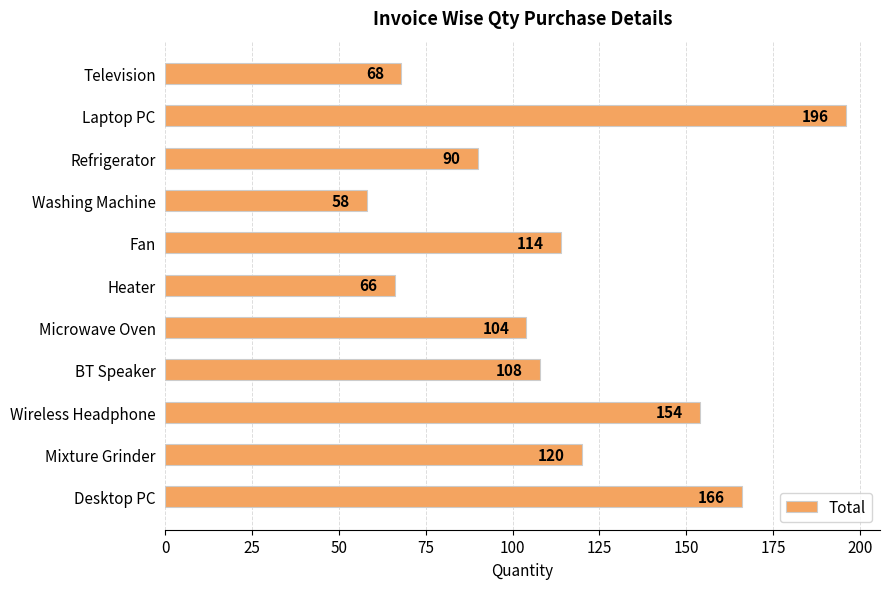

True or false: the data shows 104 at Microwave Oven.

True